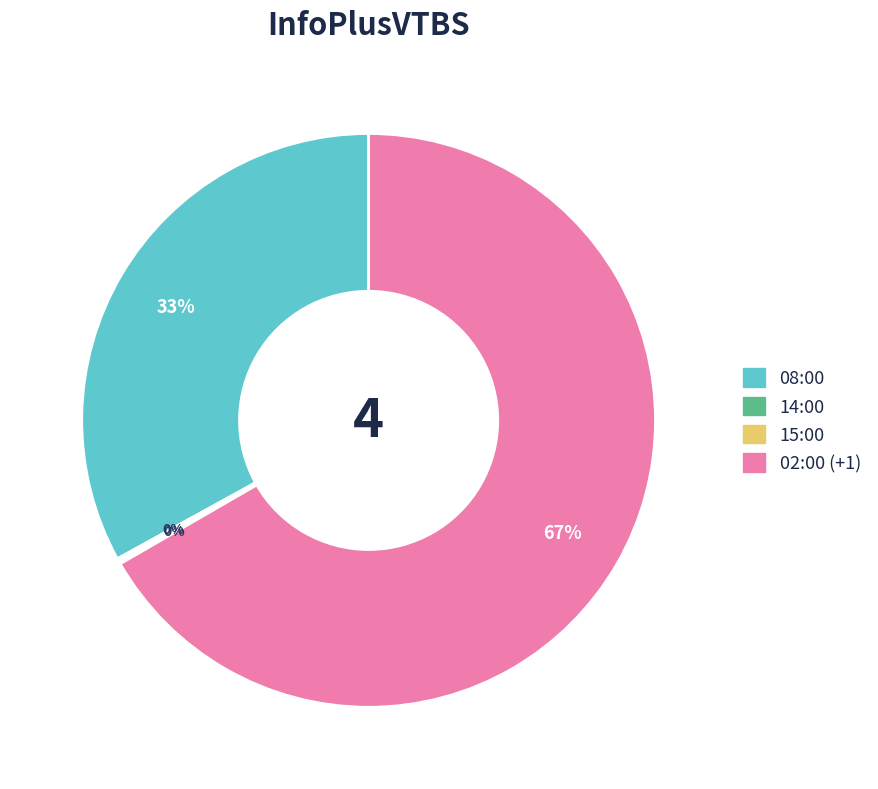

To the nearest percent, what is the difference between the largest and smallest slice percentages?

67%